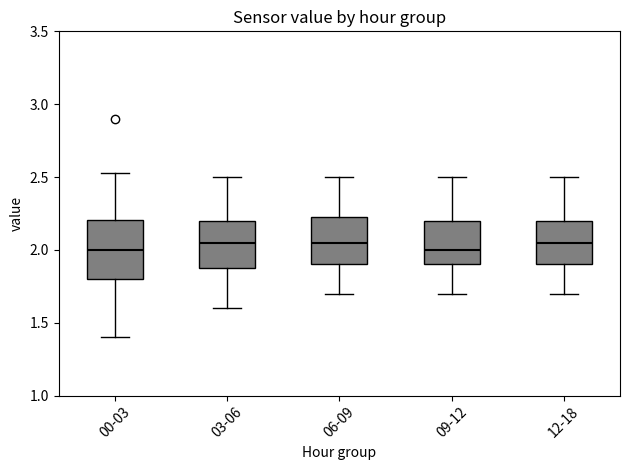

Which box is the tallest, from its lower edge to its upper edge?

00-03